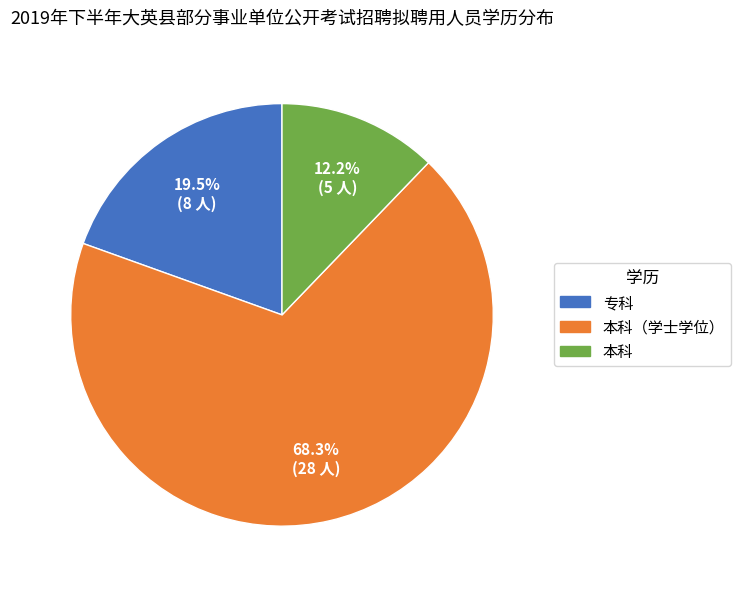

Is there a majority slice in this chart?

Yes